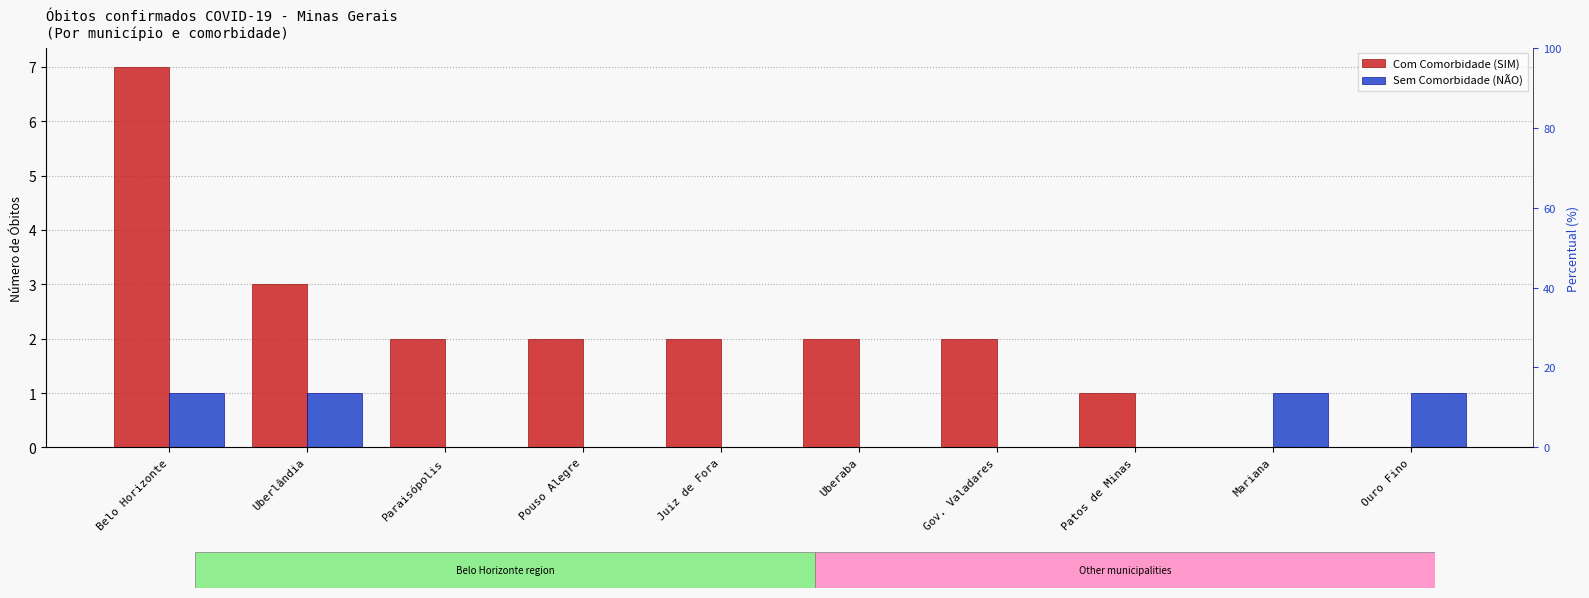

At which category does the chart reach its peak across all series?

Belo Horizonte